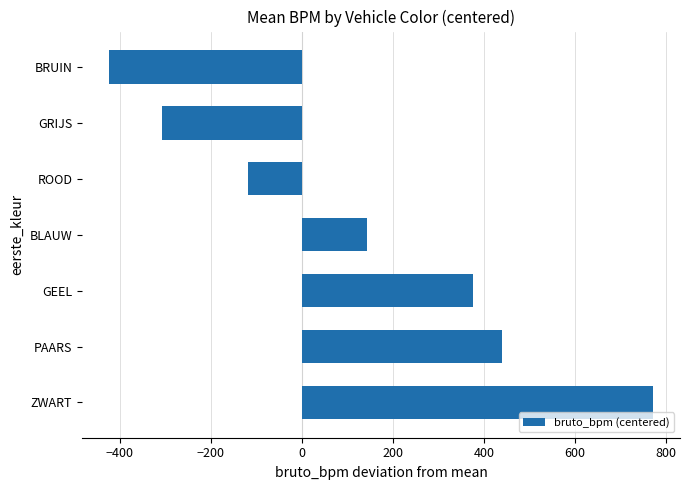

What is the sum of all values?

882.8